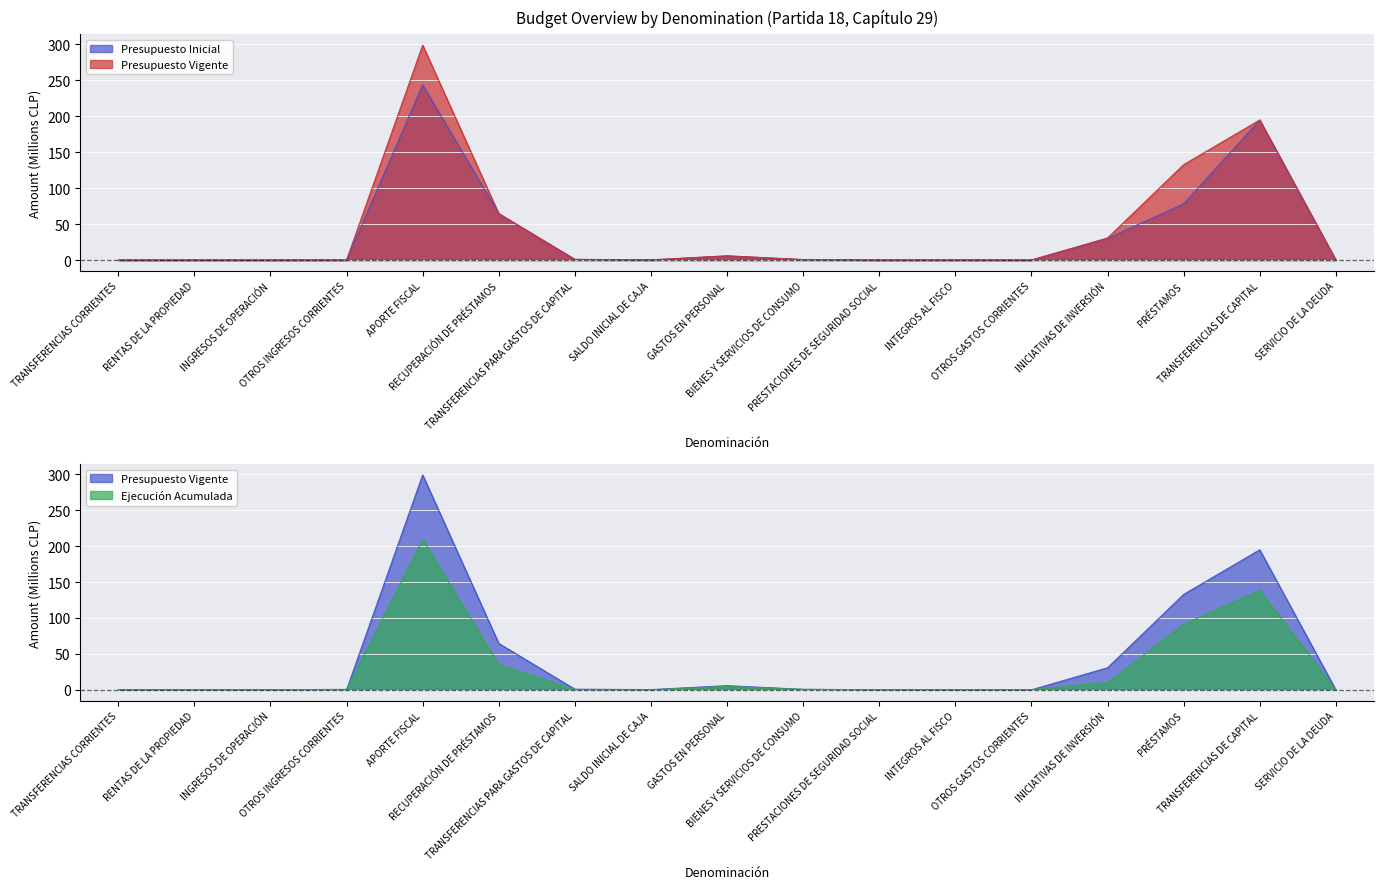

What is the greatest value displayed?

299.0